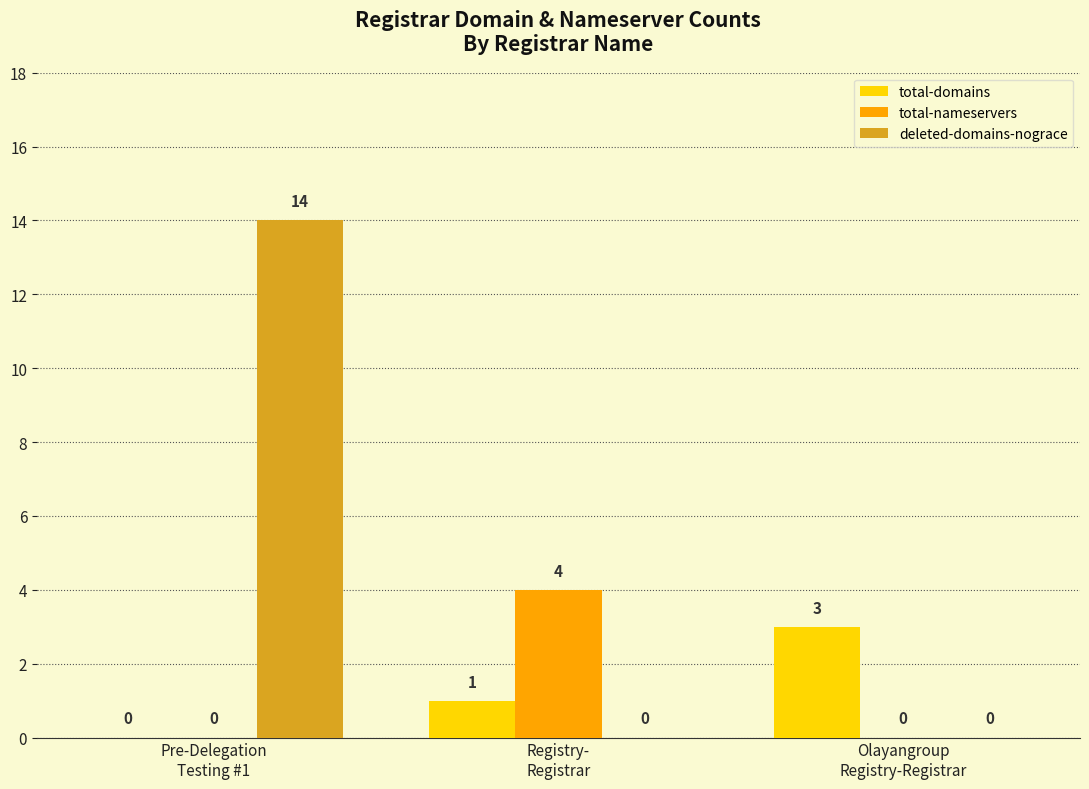

Reading left to right, extract all data points from this chart.

total-domains: Pre-Delegation
Testing #1=0	Registry-
Registrar=1	Olayangroup
Registry-Registrar=3
total-nameservers: Pre-Delegation
Testing #1=0	Registry-
Registrar=4	Olayangroup
Registry-Registrar=0
deleted-domains-nograce: Pre-Delegation
Testing #1=14	Registry-
Registrar=0	Olayangroup
Registry-Registrar=0